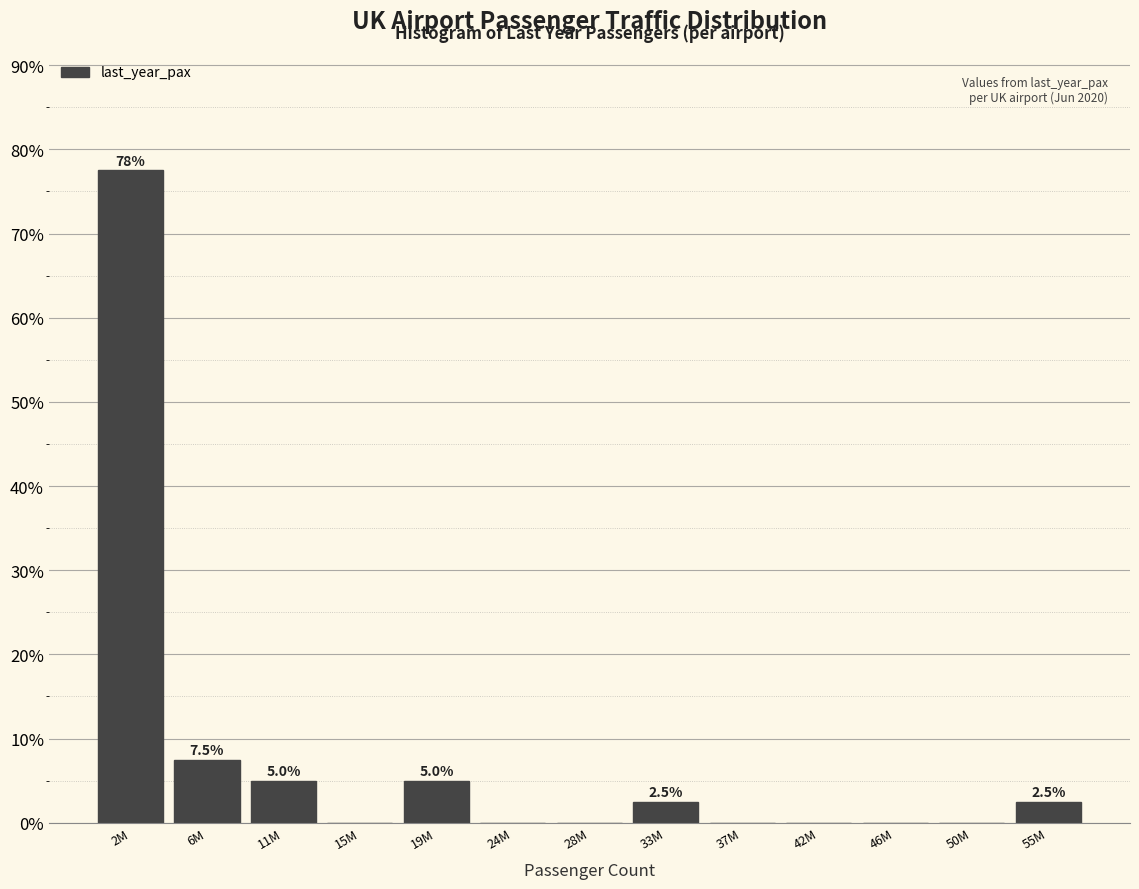

Reading right to left, list all the values displayed in this chart.

55M=2.5	50M=0.0	46M=0.0	42M=0.0	37M=0.0	33M=2.5	28M=0.0	24M=0.0	19M=5.0	15M=0.0	11M=5.0	6M=7.5	2M=77.5